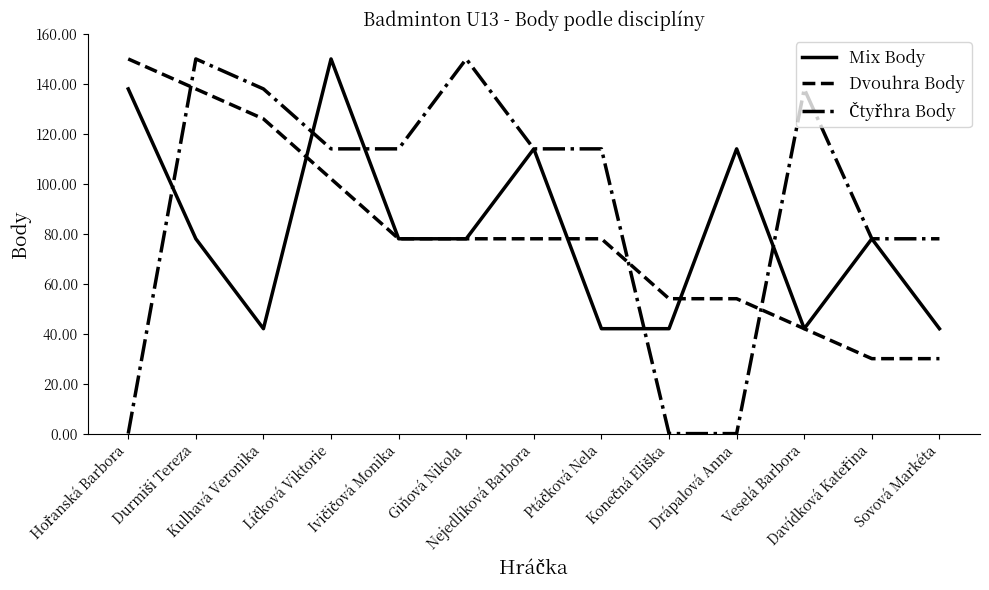

What is the difference between the maximum and minimum values in the Mix Body series?

108